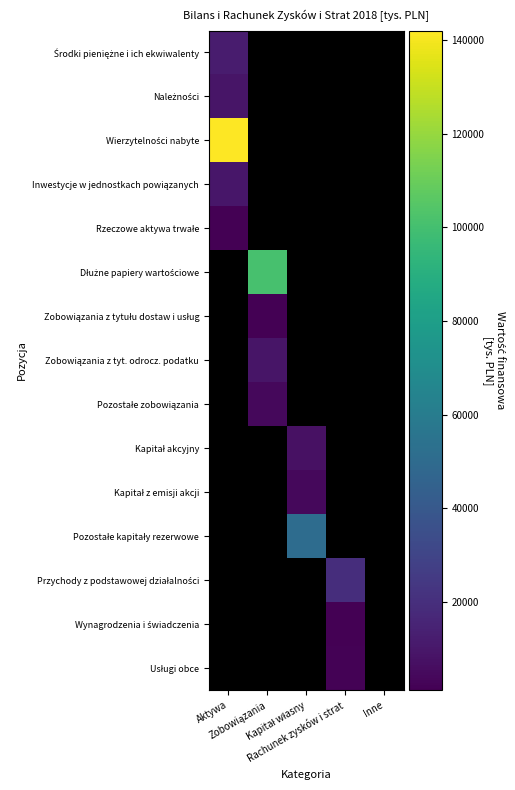

Which label corresponds to the largest value in the chart?

Aktywa